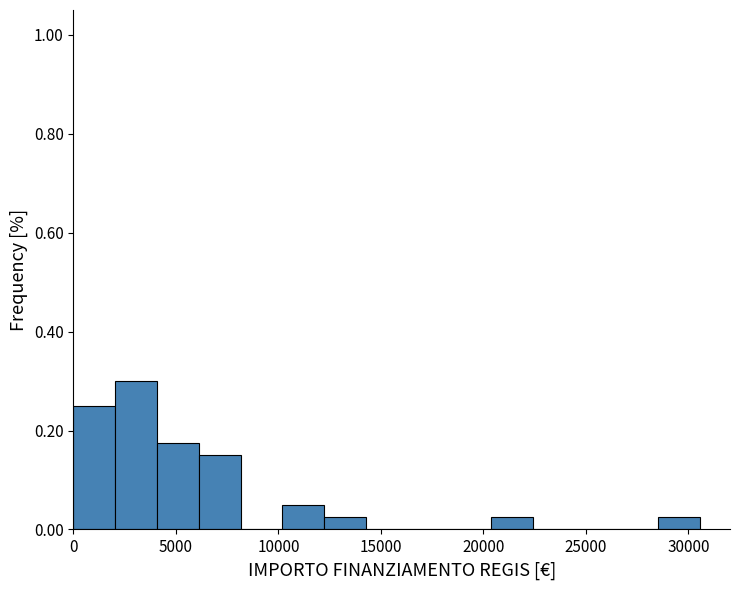

Reading left to right, transcribe this chart: for each bar, give the range it covers on the x-axis and its height. Neither the bar edges nor the heights are printed on the chart, so give them approximately, as read against the axes.

0 to 2000: 0.26
2000 to 4000: 0.30
4000 to 6000: 0.18
6000 to 8000: 0.16
8000 to 10000: 0
10000 to 12000: 0.06
12000 to 14500: 0.02
14500 to 16500: 0
16500 to 18500: 0
18500 to 20500: 0
20500 to 22500: 0.02
22500 to 24500: 0
24500 to 26500: 0
26500 to 28500: 0
28500 to 30500: 0.02